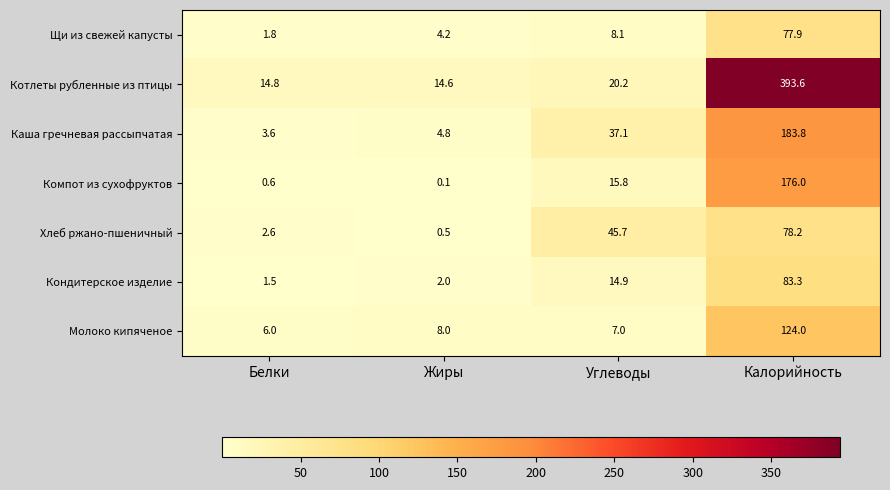

How many values in the Компот из сухофруктов series are below 15?

2